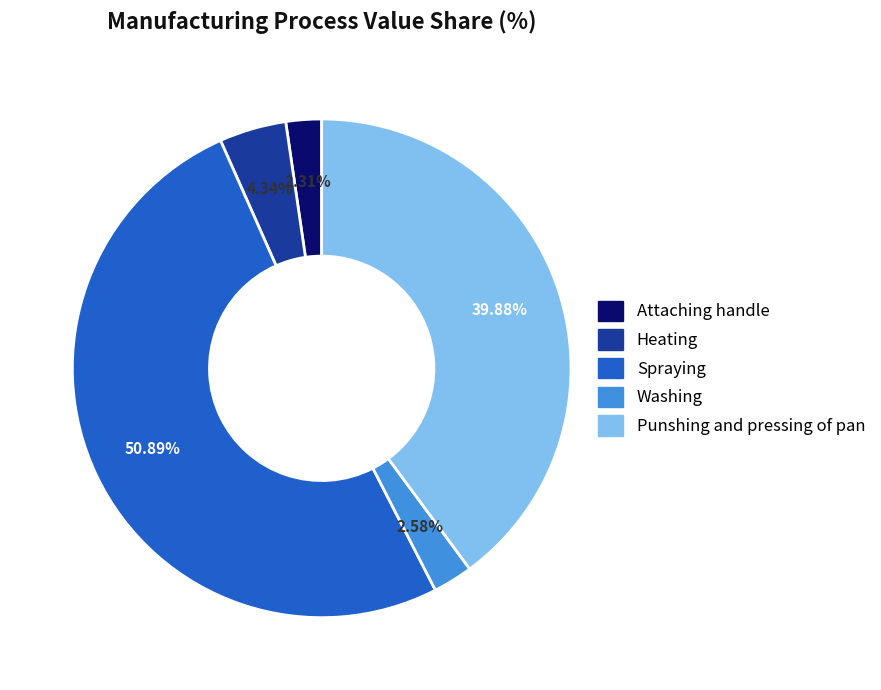

Which slice is the largest?

Spraying